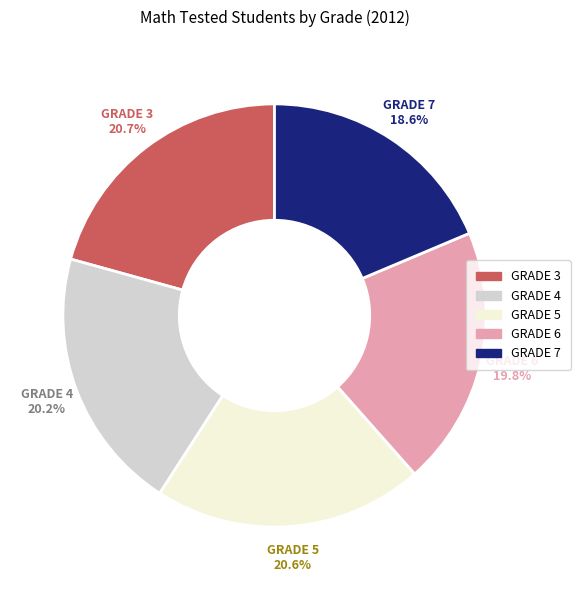

Is there any slice that represents more than half of the pie?

No